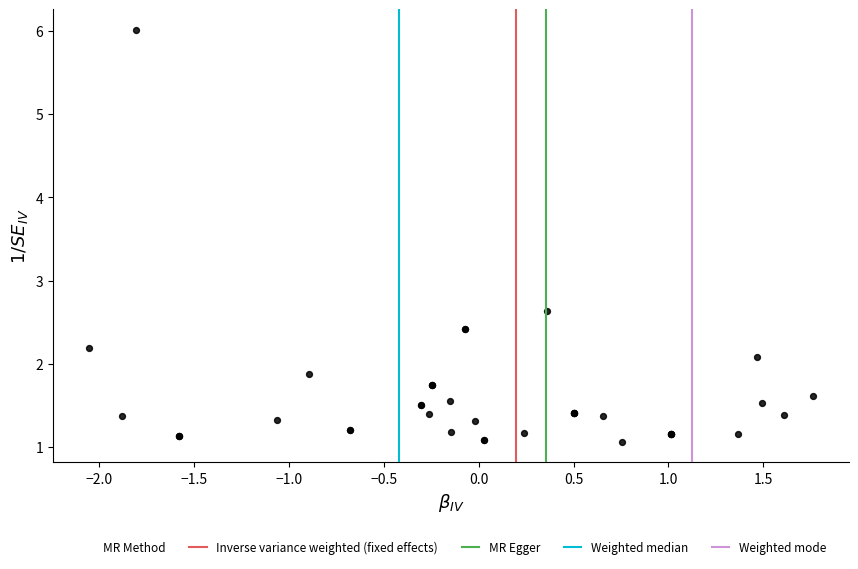

What Y value in the scatter plot is closest to 3?

2.6